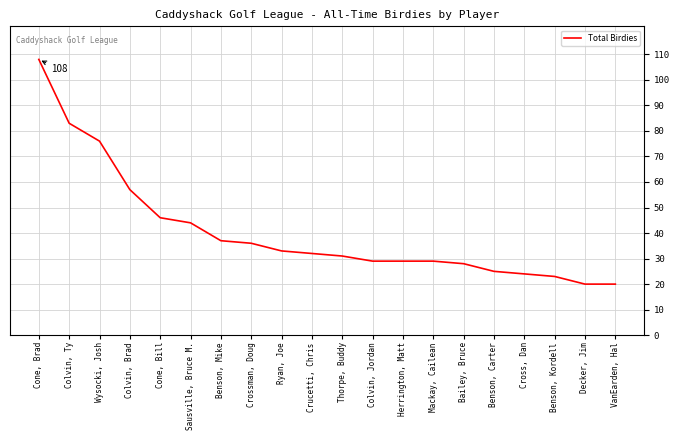

Approximately how many times larger is the value at Colvin, Ty compared to Benson, Mike?

2.2